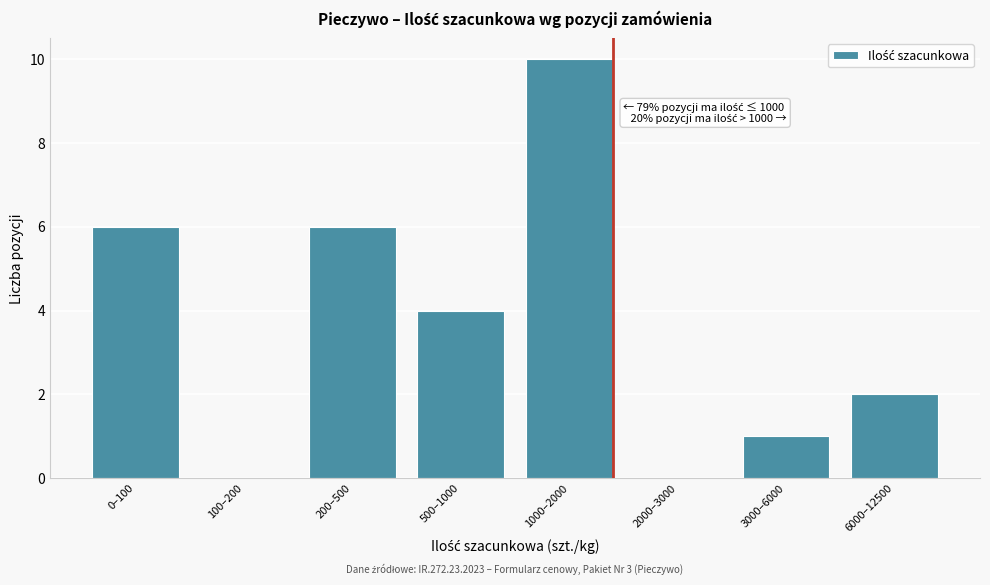

Reading left to right, what are all the values shown in this chart?

0–100=6	100–200=0	200–500=6	500–1000=4	1000–2000=10	2000–3000=0	3000–6000=1	6000–12500=2